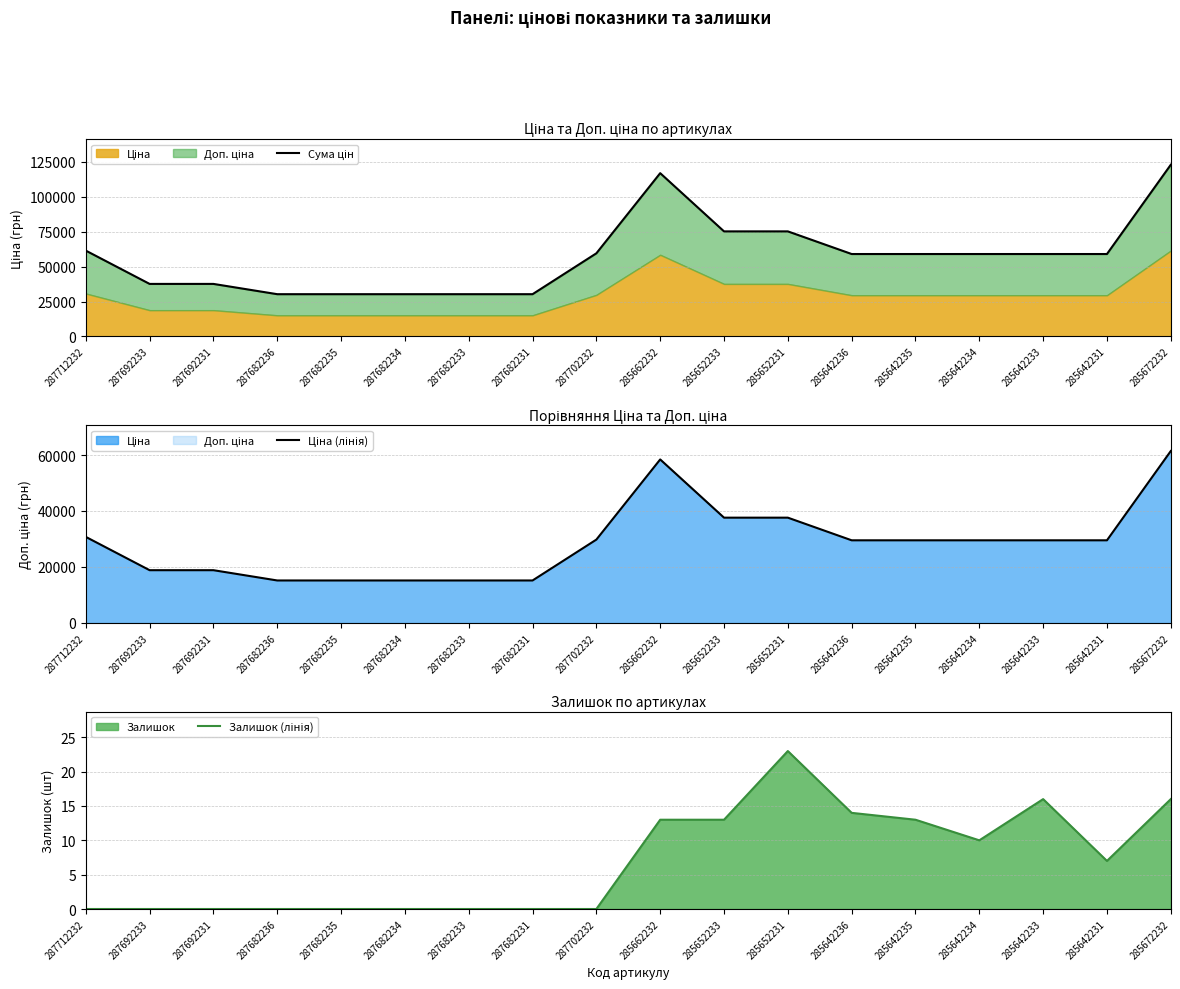

True or false: Залишок (лінія) and Ціна (лінія) intersect in this chart.

False